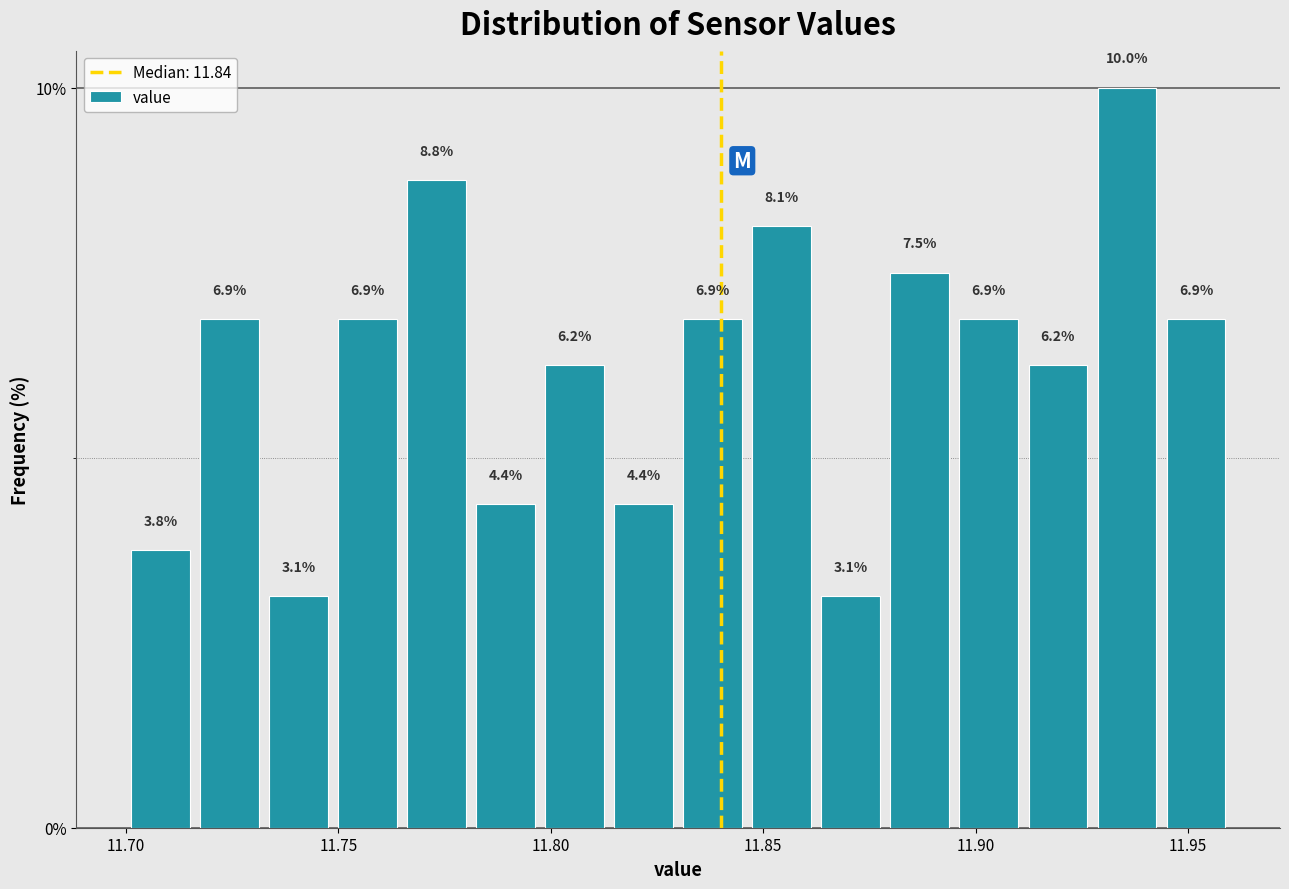

Read against the x-axis, roughly where is the centre of the tallest bar?

11.935